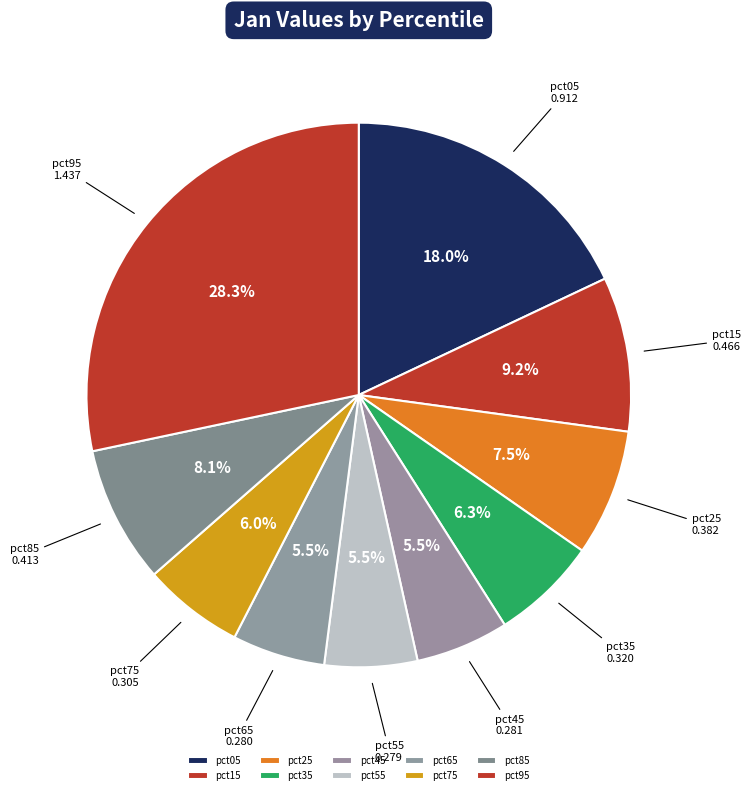

Combined, what portion of the pie is pct65 and pct35?

11.8%